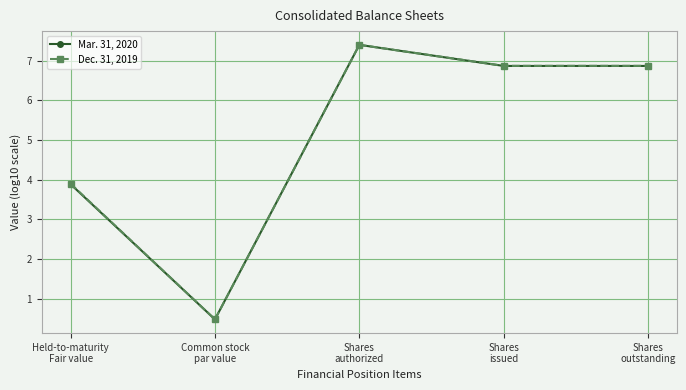

At which category does Mar. 31, 2020 reach its first local valley?

Common stock
par value